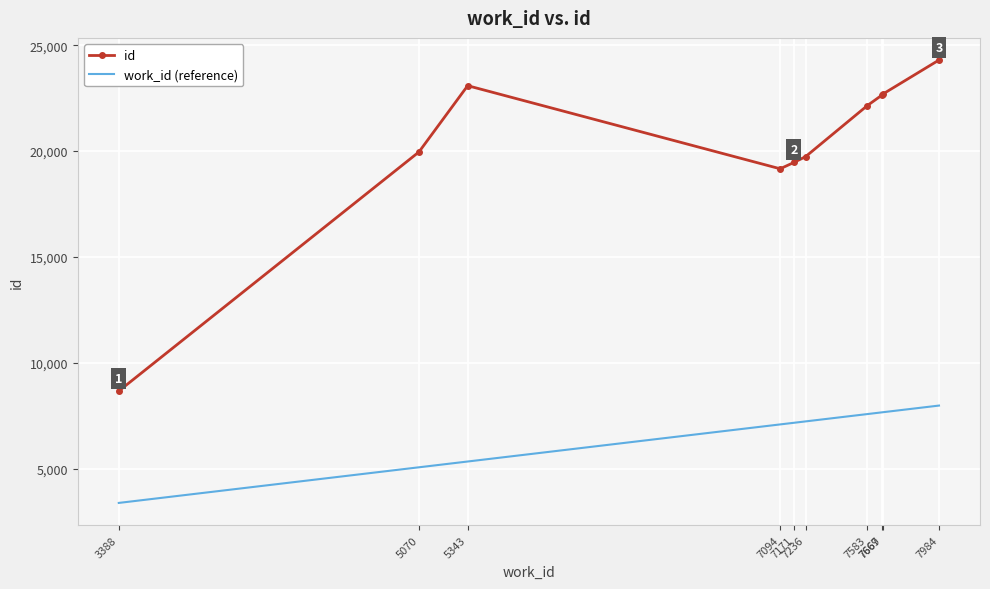

What is the lowest value of the id series?

8670